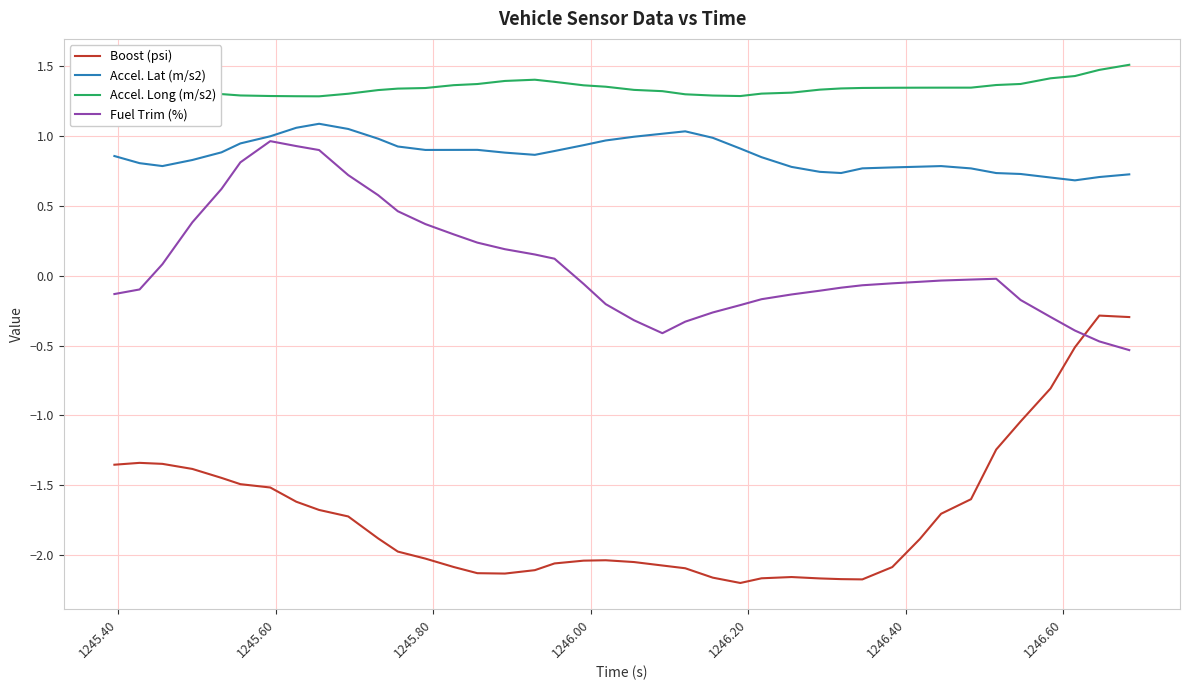

What is the highest value of the Boost (psi) series?

-0.3